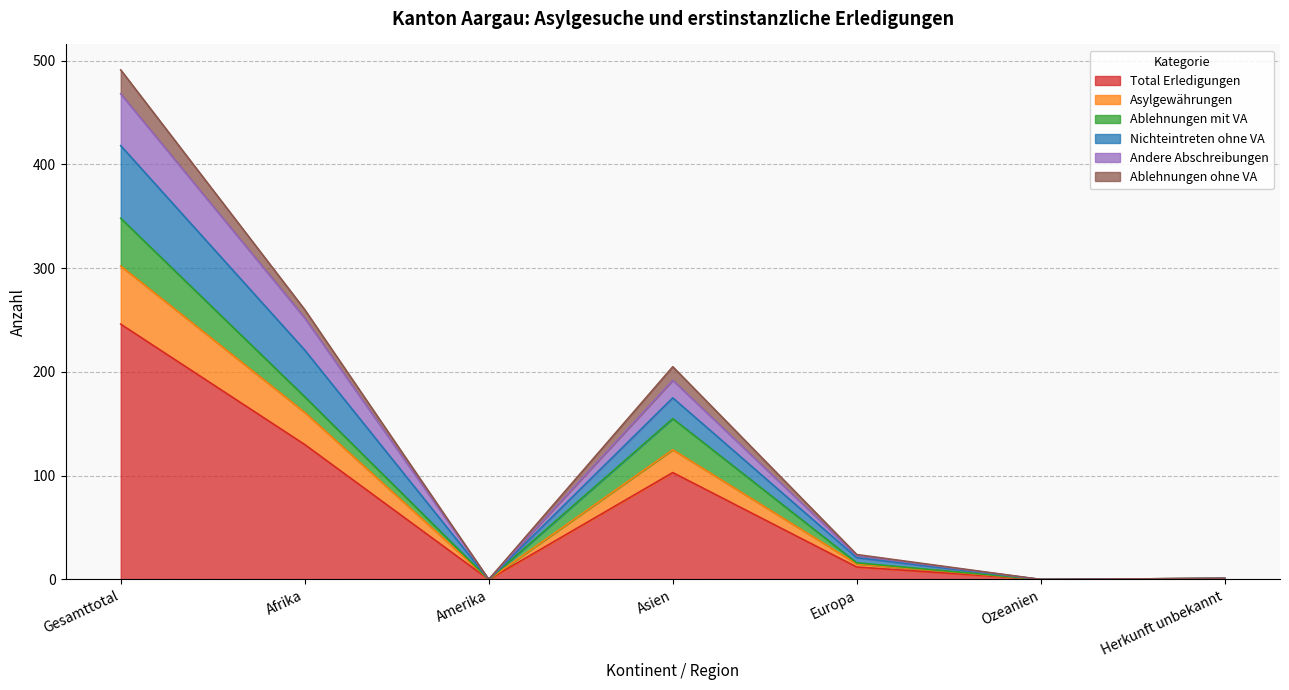

What is the value of the Total Erledigungen point at the 4th from the left?

103